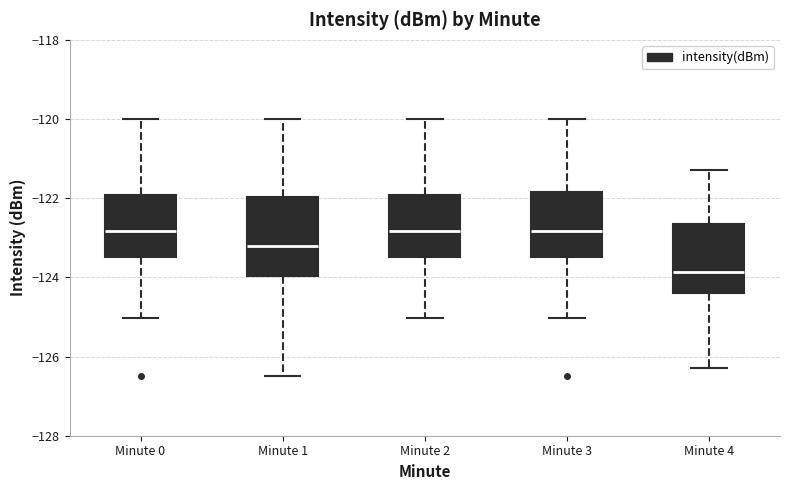

Which box is the tallest, from its lower edge to its upper edge?

Minute 1